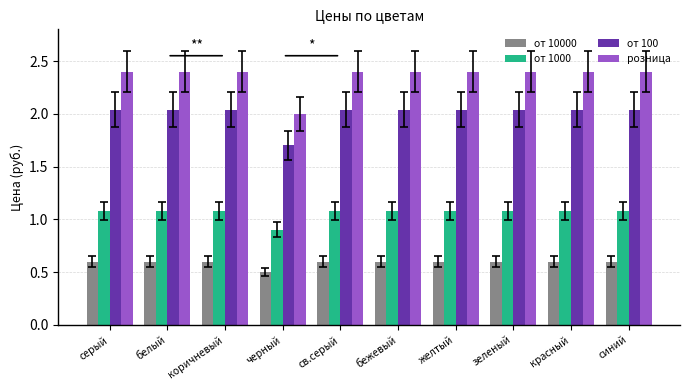

Which series has the widest spread of values?

розница